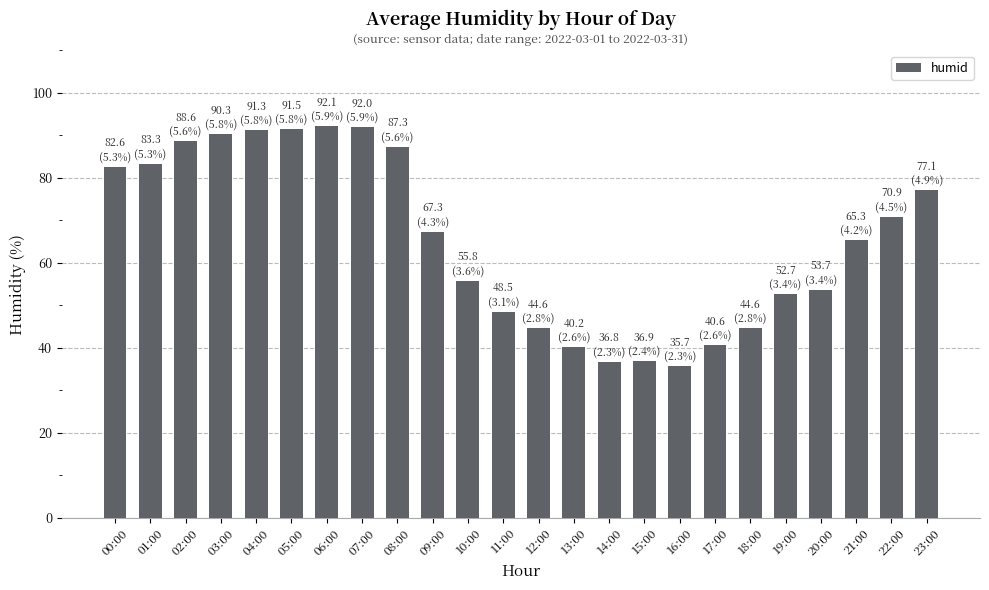

What is the minimum value shown in the chart?

35.7